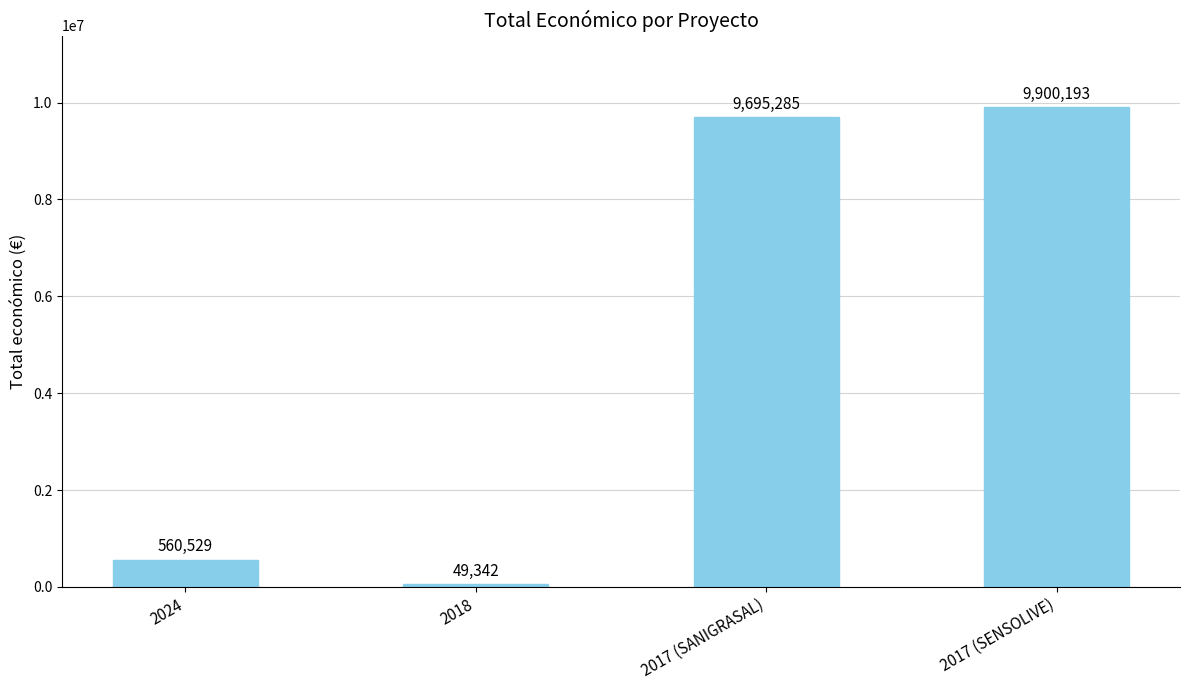

How many series are shown in this chart?

1